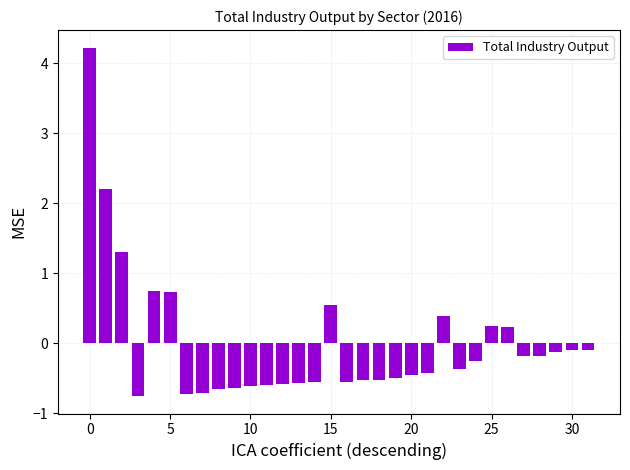

Count the number of values greater than 0.

9